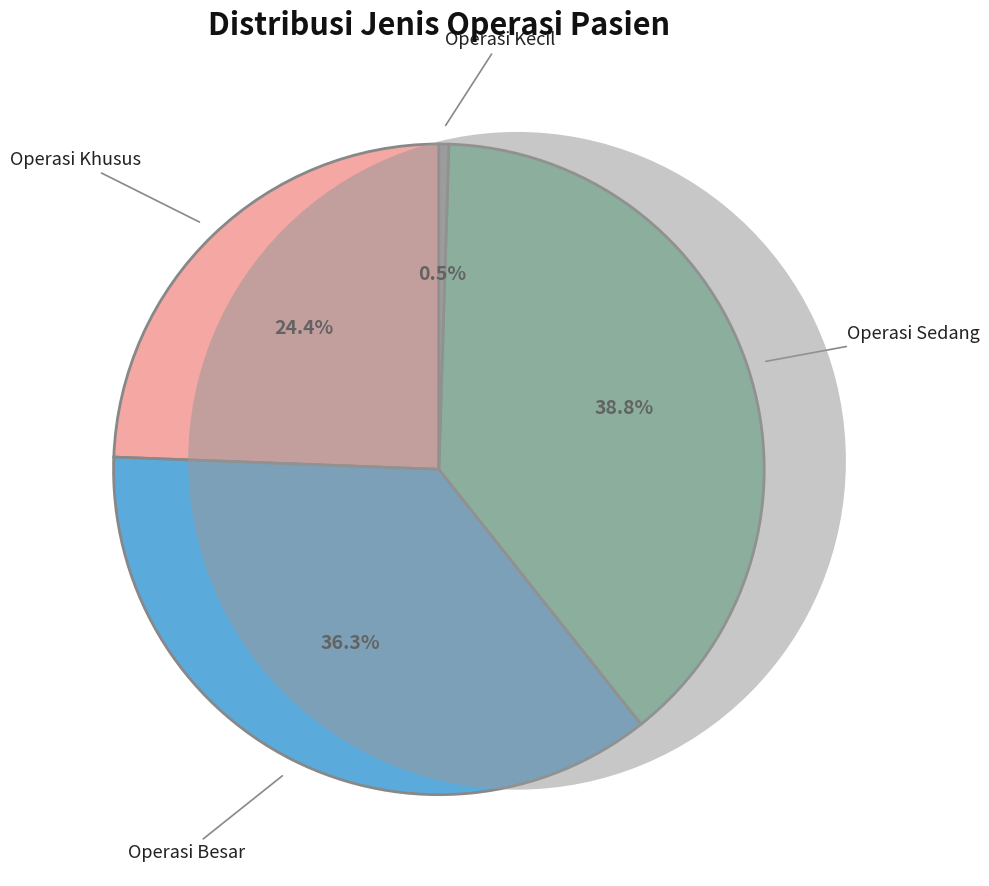

To the nearest percent, what is the average slice percentage?

25%